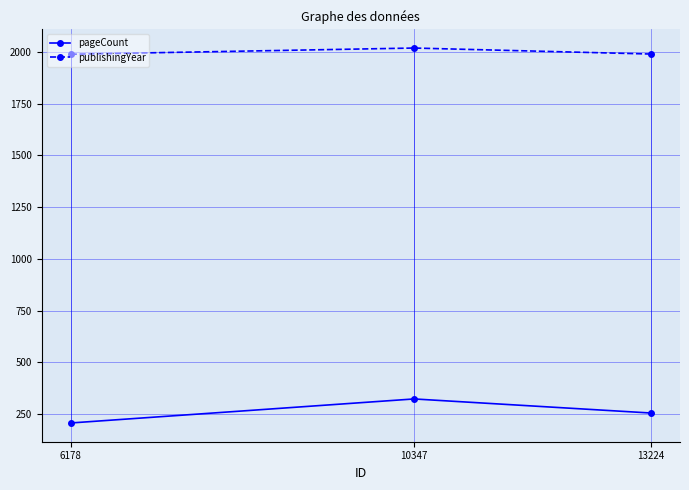

What is the total value across all series at 10347?

2342